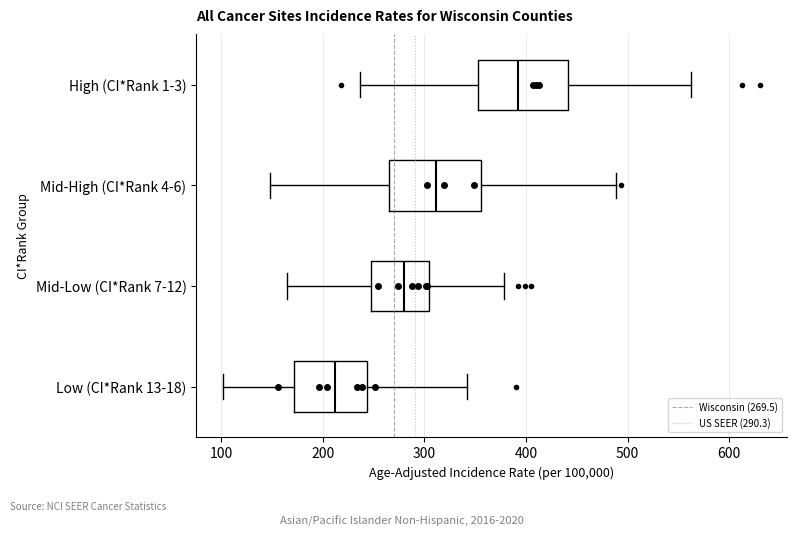

Where is the left edge of the box for Mid-High (CI*Rank 4-6) on the x-axis? The values are not printed on the chart, so give them approximately, as read against the axis.

260